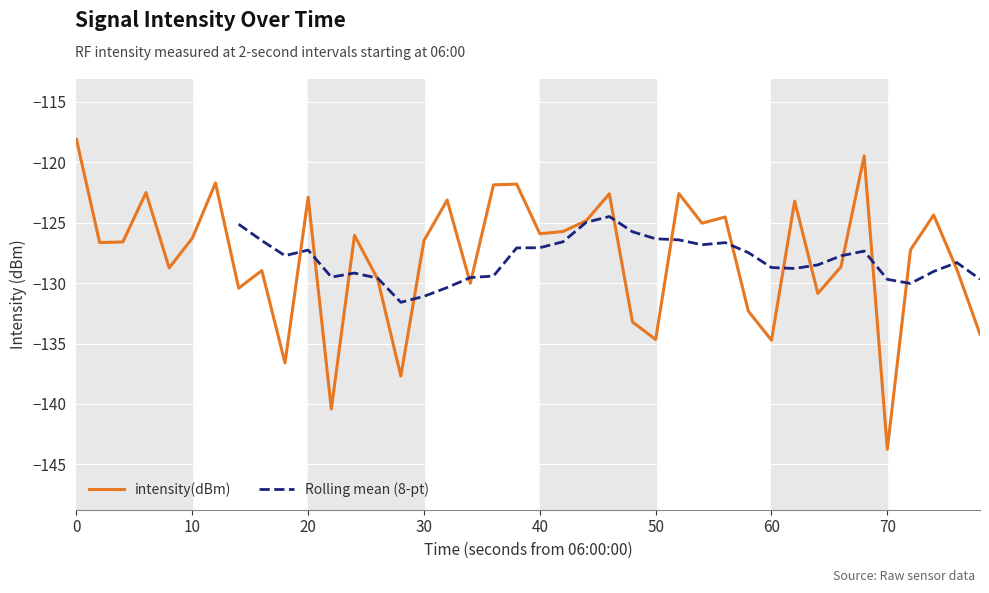

What is the difference between the maximum and minimum values?

25.6